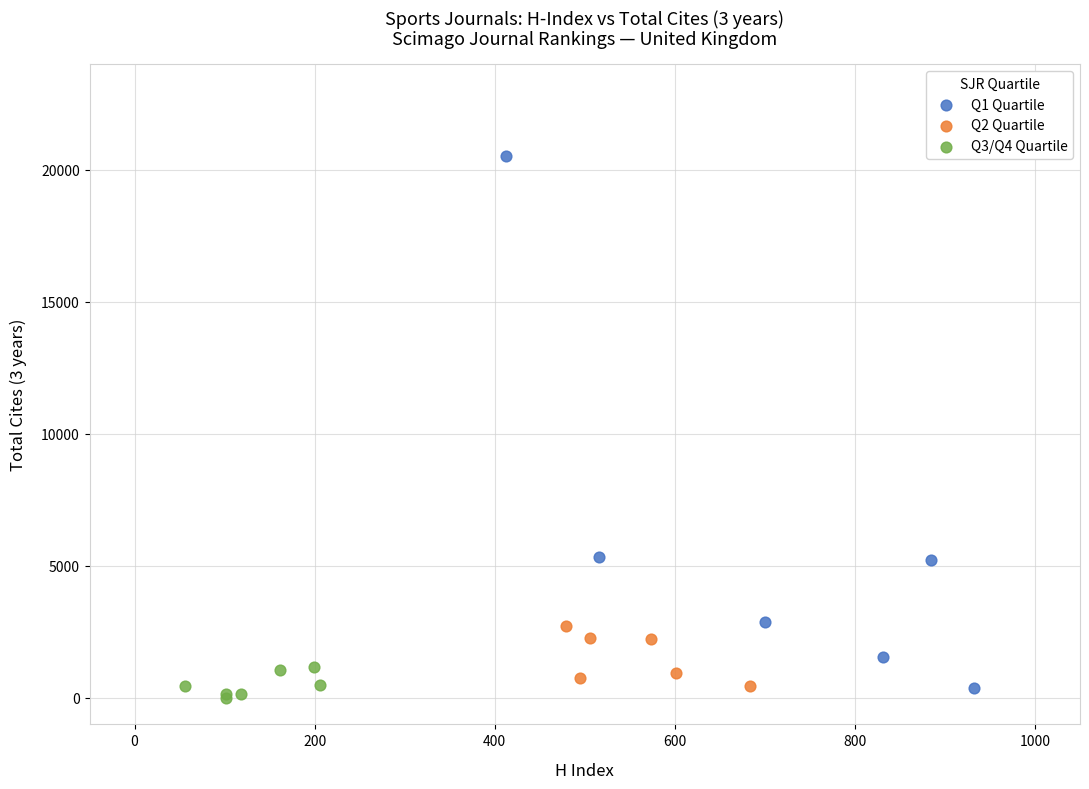

Which series contains the highest Y value?

Q1 Quartile